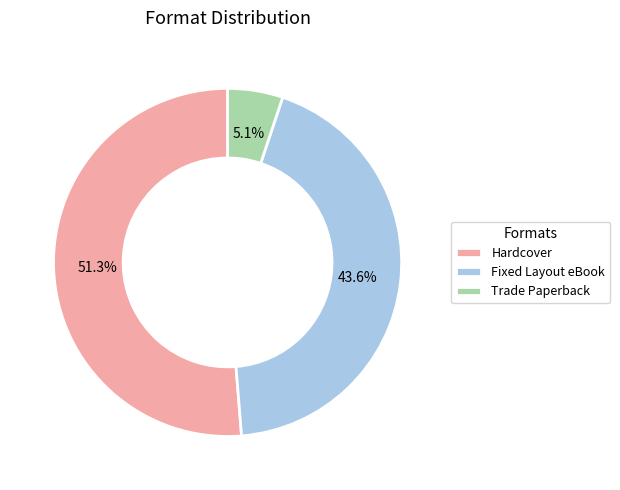

The Fixed Layout eBook slice represents 44% of the pie. True or false?

True